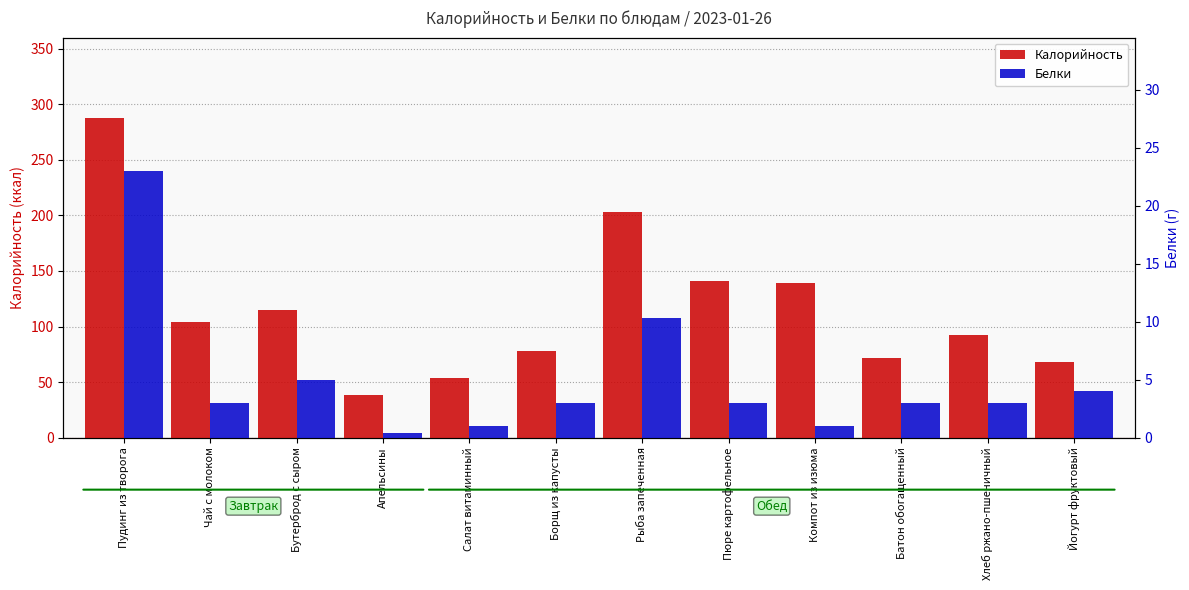

Is the value of Калорийность at Пюре картофельное greater than the value of Белки at Батон обогащенный?

Yes